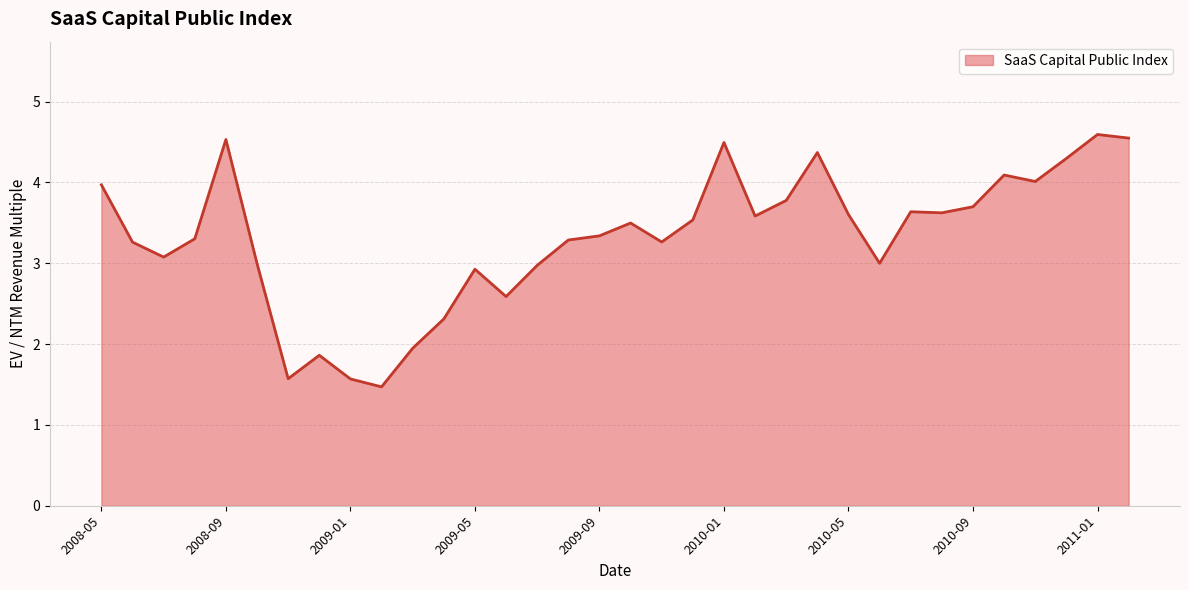

What is the greatest value displayed?

4.6